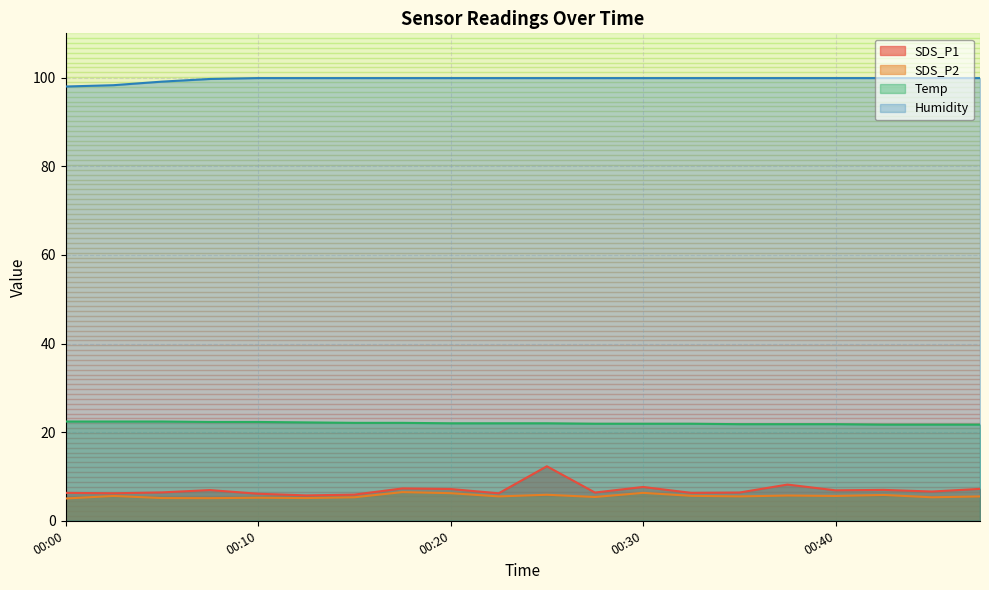

The SDS_P2 series shows 5.6 at 00:40. True or false?

True